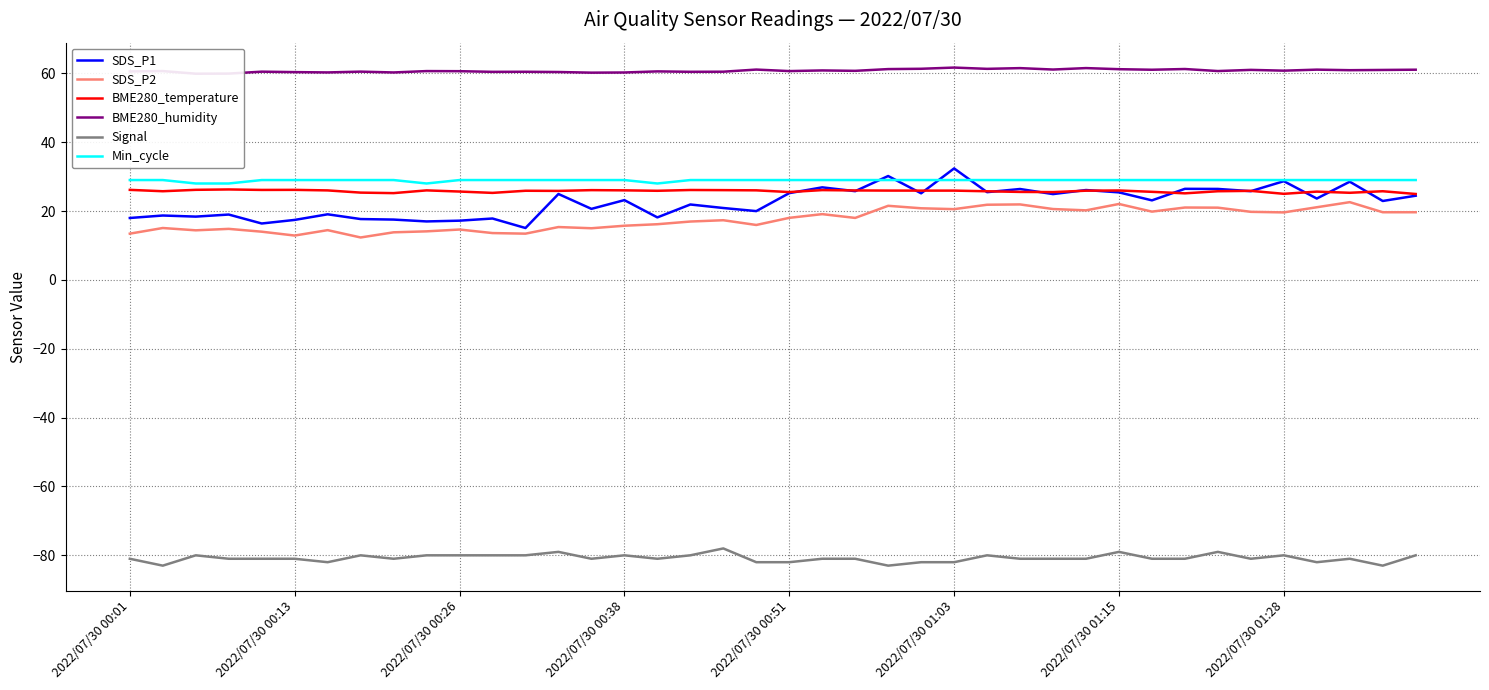

How many data points in Signal are above -81?

15